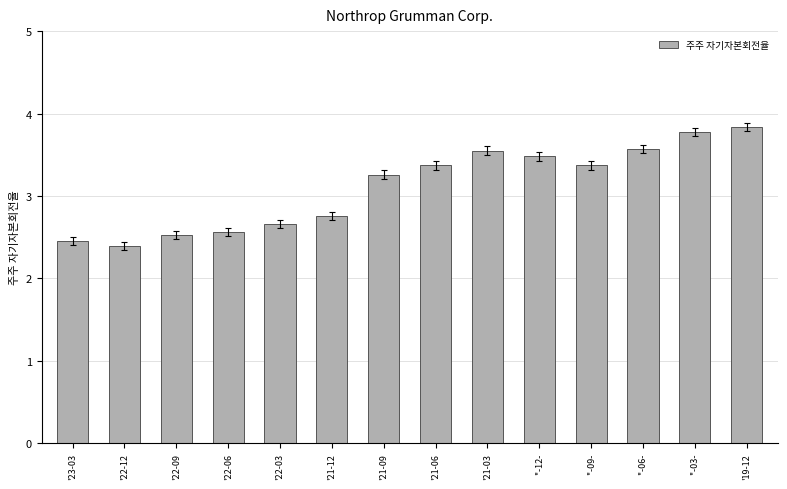

Which category has the lowest value across all series?

'22-12